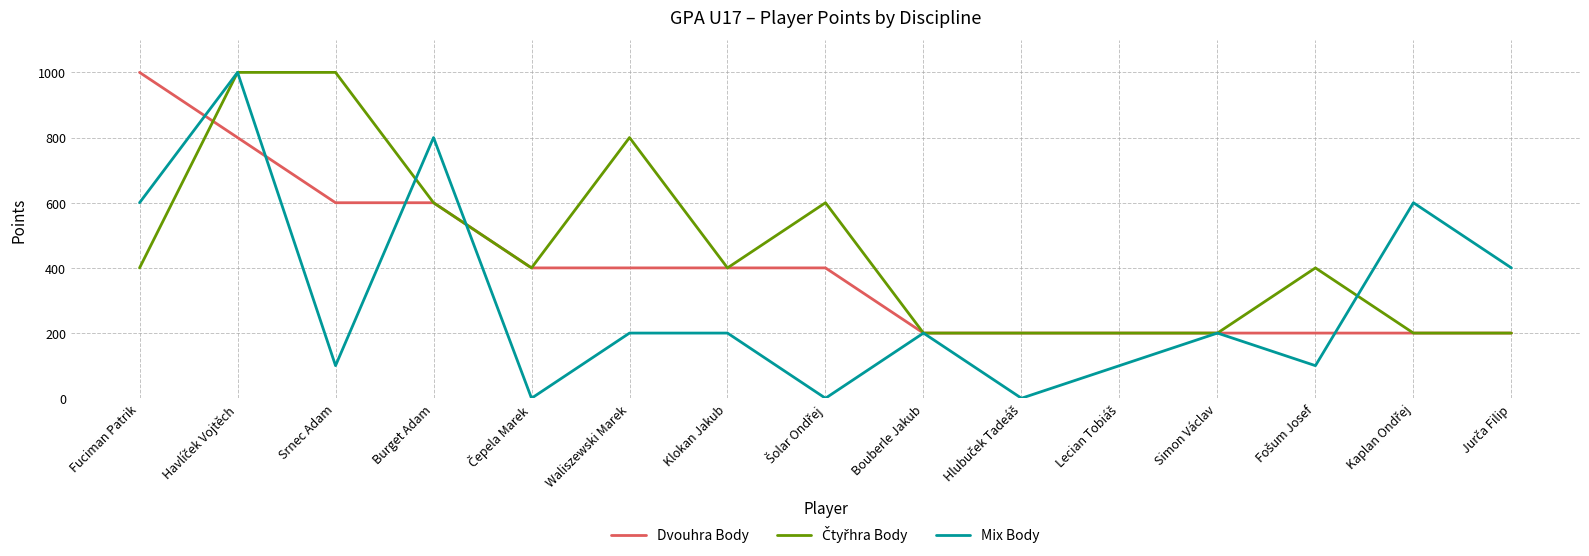

How many lines are shown in the chart?

3